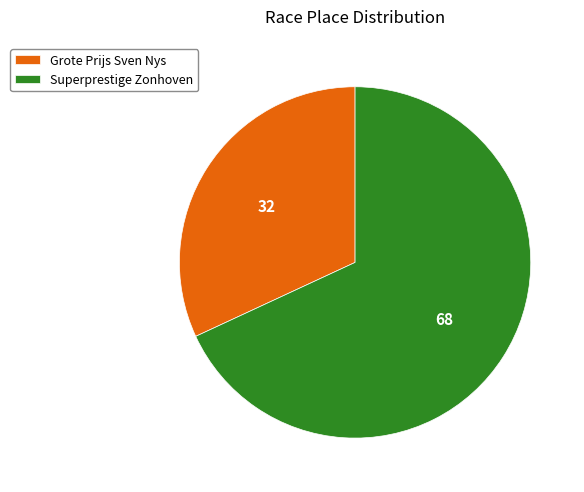

Does Grote Prijs Sven Nys account for over 50% of the chart?

No